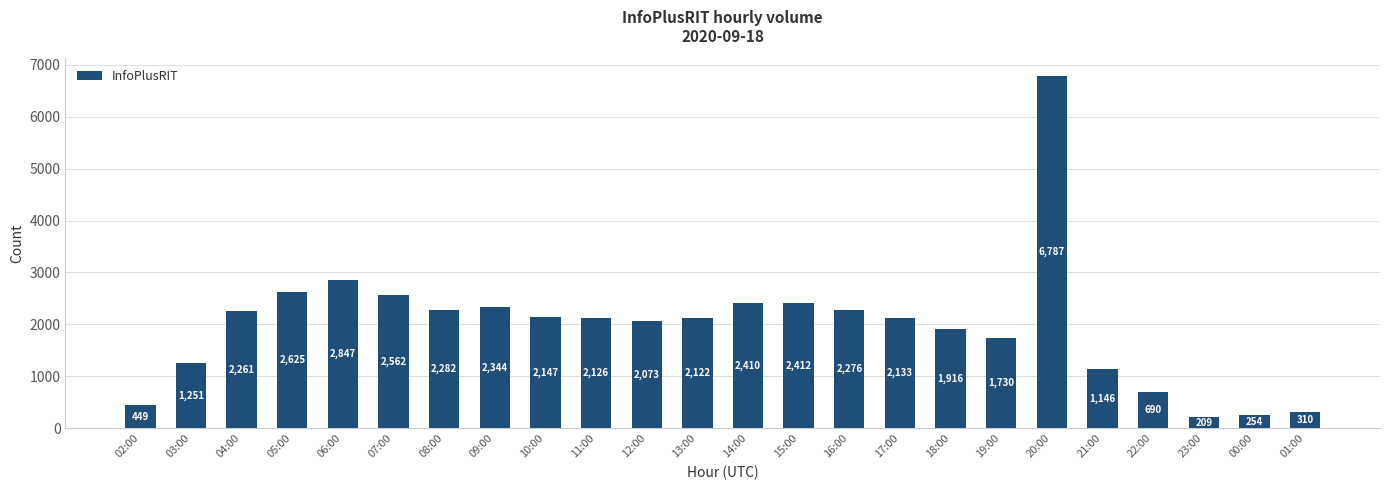

Reading left to right, what are all the values shown in this chart?

02:00=449	03:00=1251	04:00=2261	05:00=2625	06:00=2847	07:00=2562	08:00=2282	09:00=2344	10:00=2147	11:00=2126	12:00=2073	13:00=2122	14:00=2410	15:00=2412	16:00=2276	17:00=2133	18:00=1916	19:00=1730	20:00=6787	21:00=1146	22:00=690	23:00=209	00:00=254	01:00=310